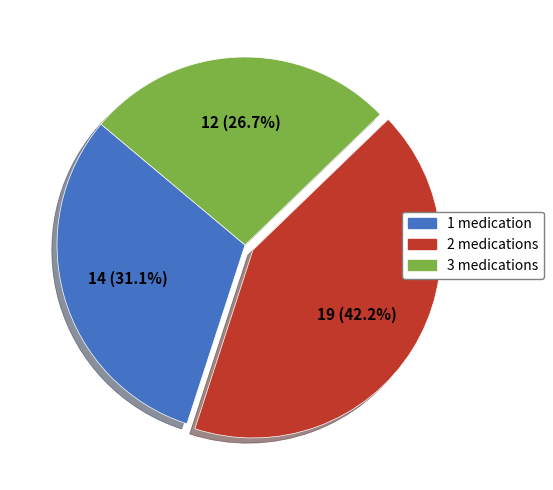

Does any single category account for the majority?

No